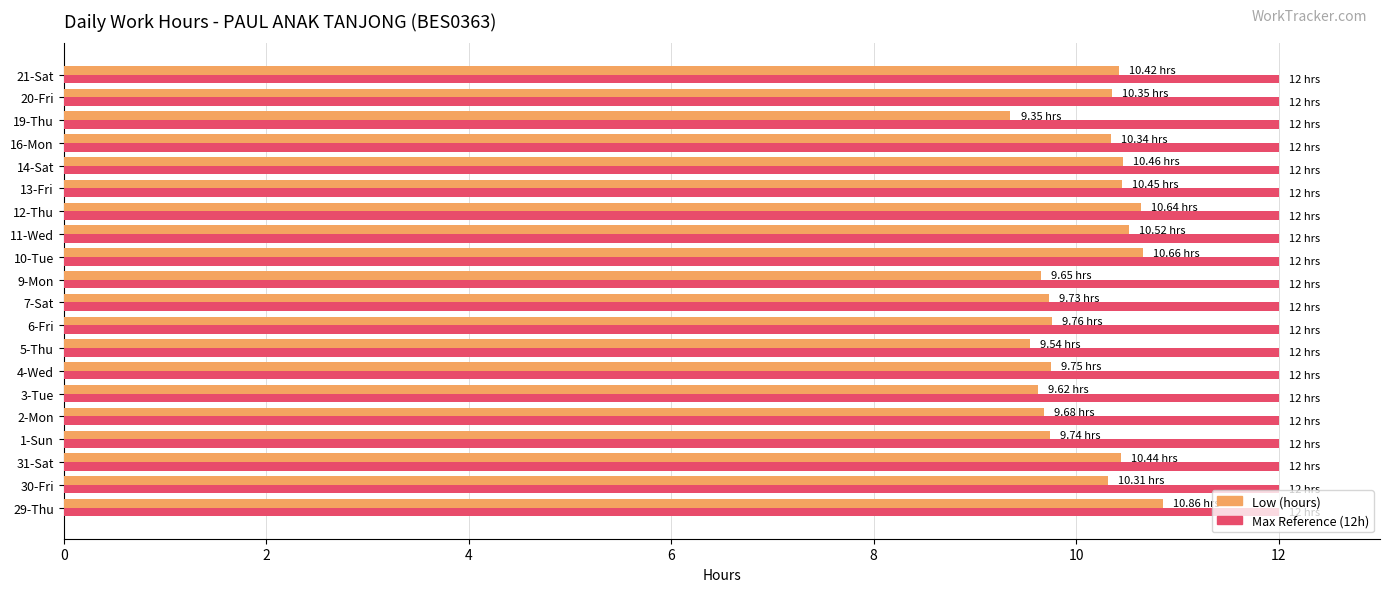

What is the spread (max minus min) of values at 21-Sat?

1.6